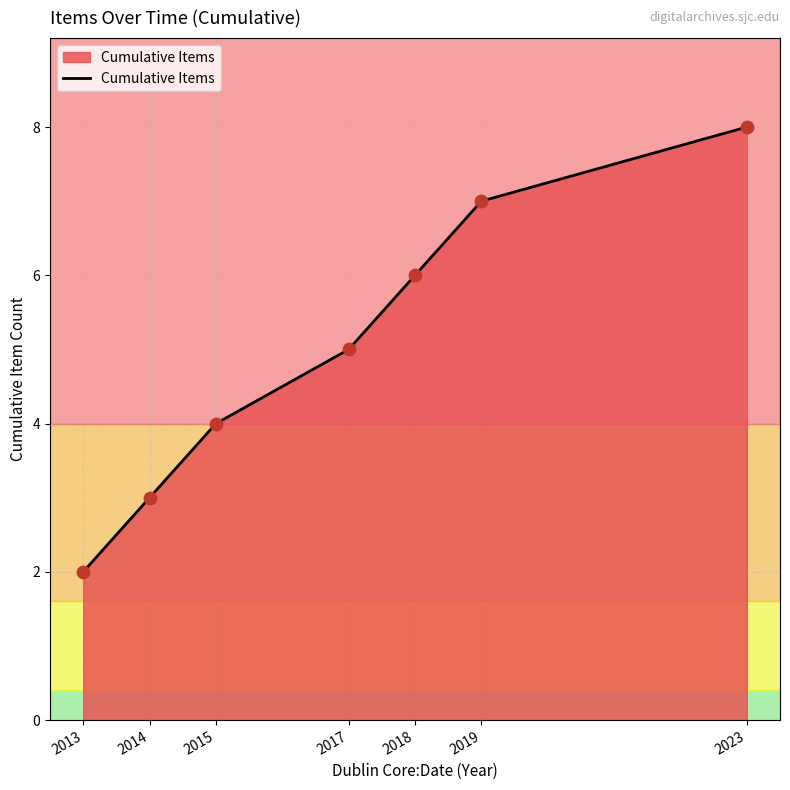

Between 2023 and 2014, which is larger?

2023